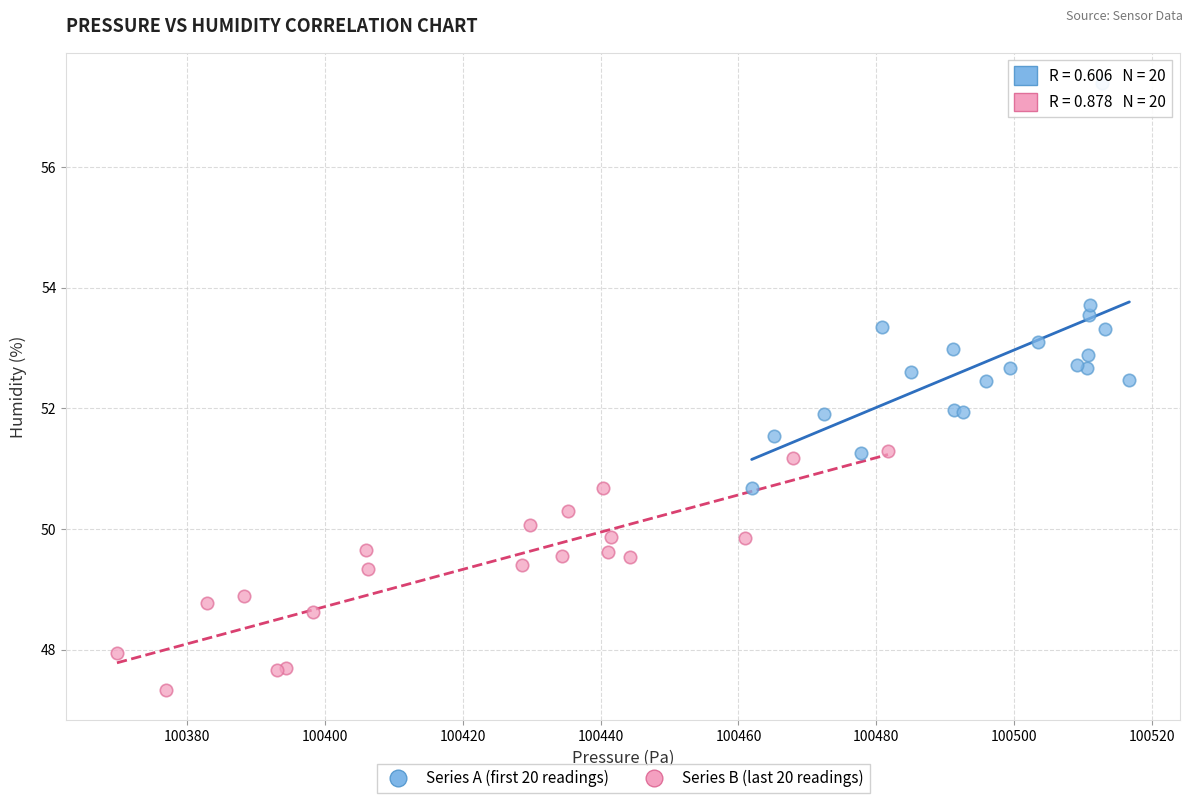

Which series contains the lowest Y value?

Series B (last 20 readings)